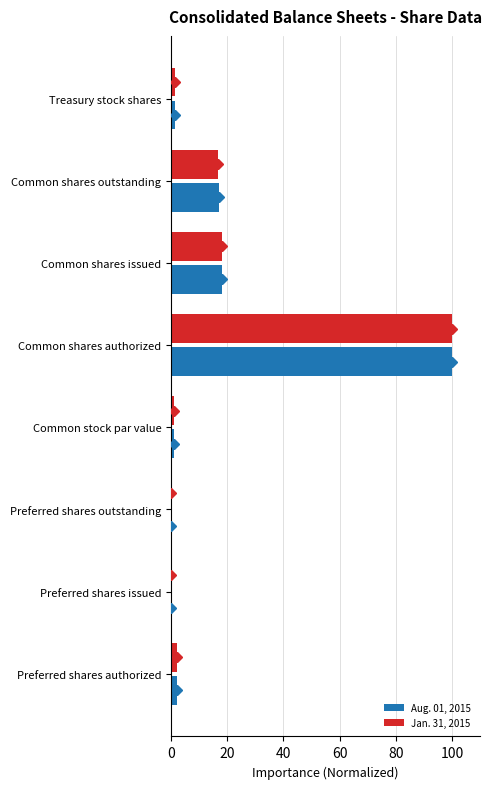

What is the average value of the Aug. 01, 2015 series?

17.4